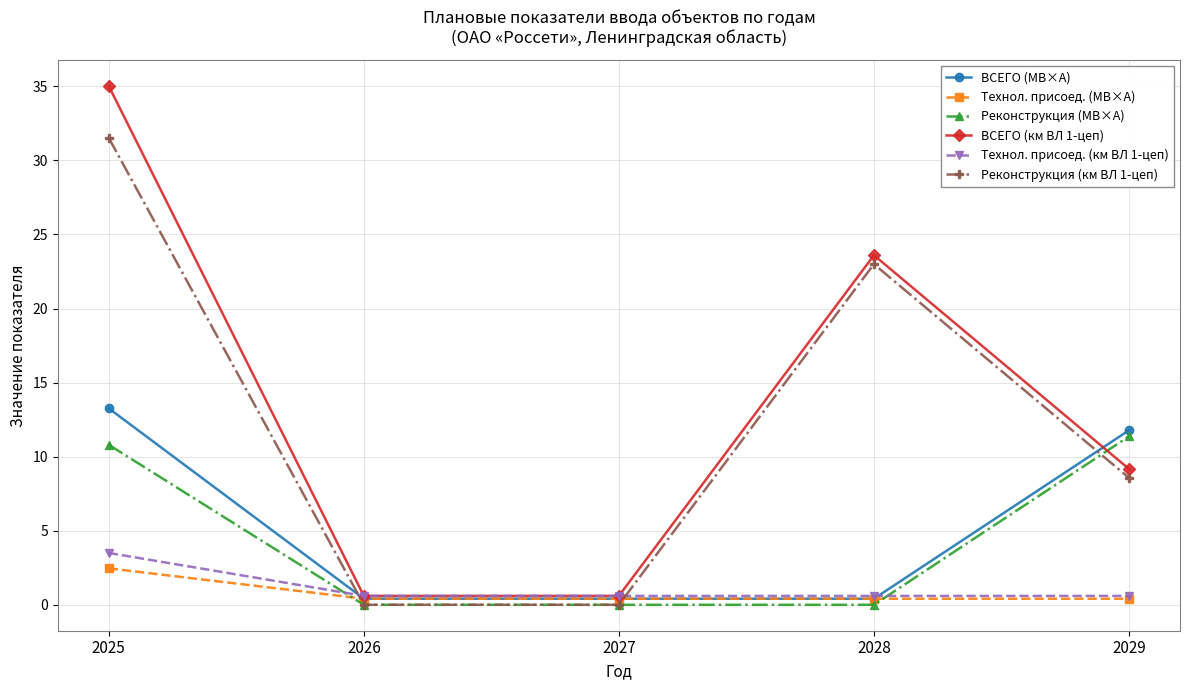

At how many categories does at least one series exceed 9?

3